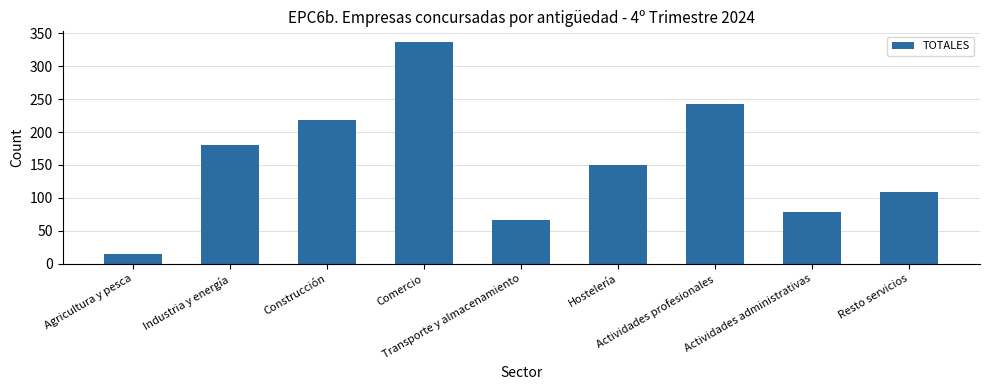

List the labels in order of value, smallest first.

Agricultura y pesca, Transporte y almacenamiento, Actividades administrativas, Resto servicios, Hostelería, Industria y energía, Construcción, Actividades profesionales, Comercio